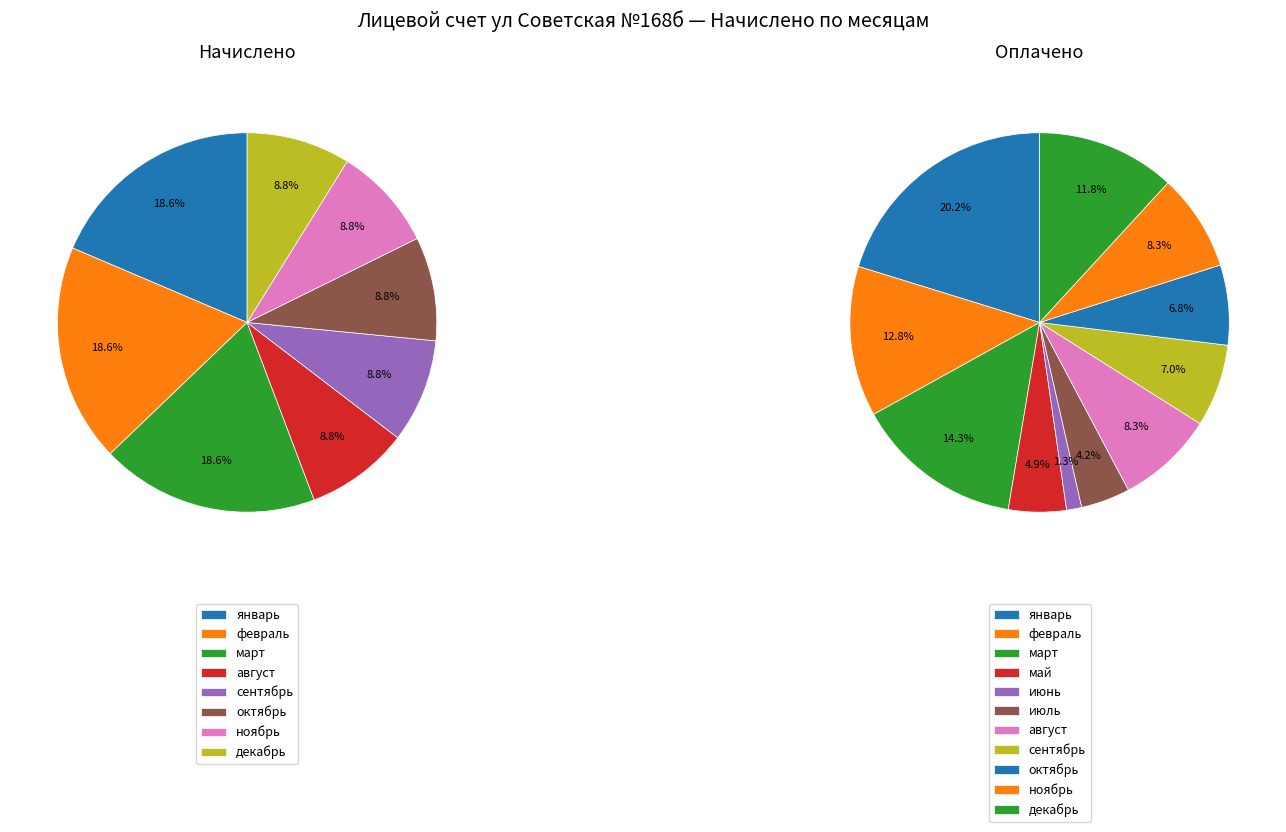

What is the total percentage of февраль and ноябрь?

27.4%